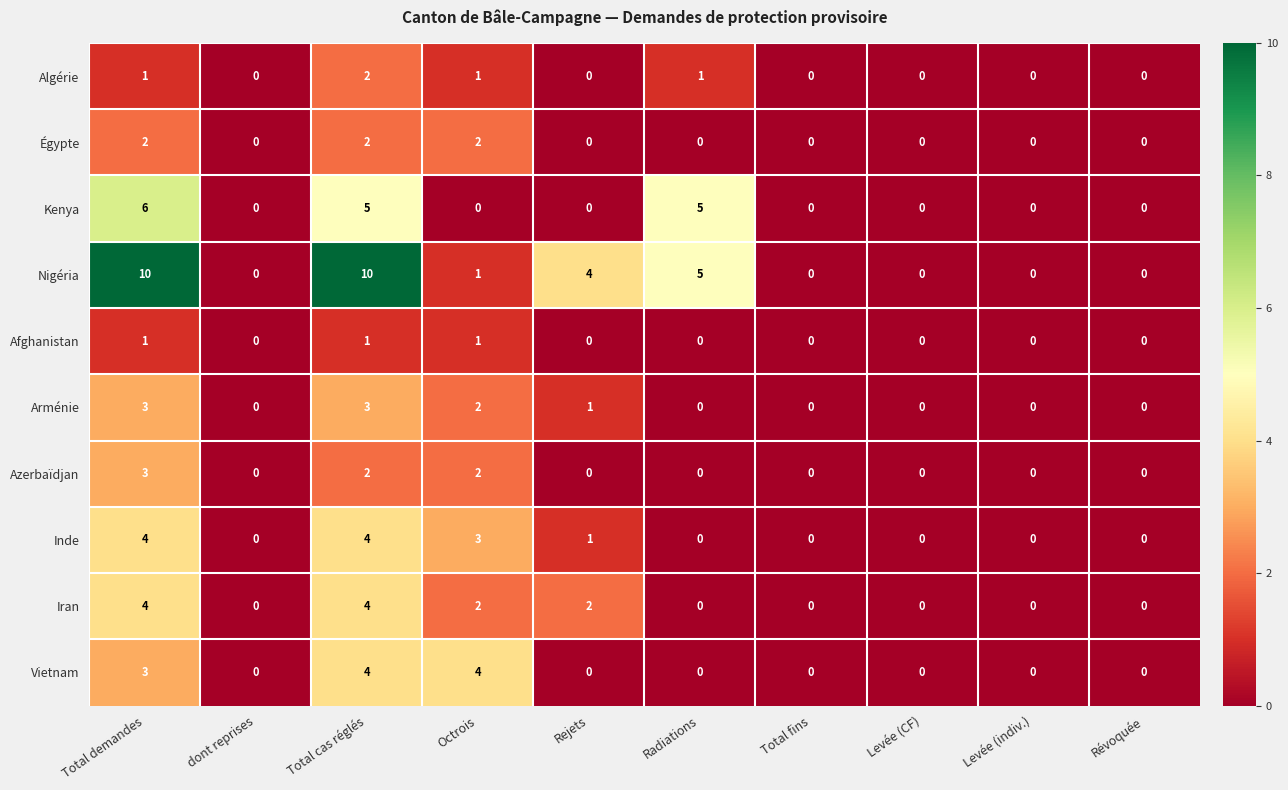

Count the number of data series in this chart.

10